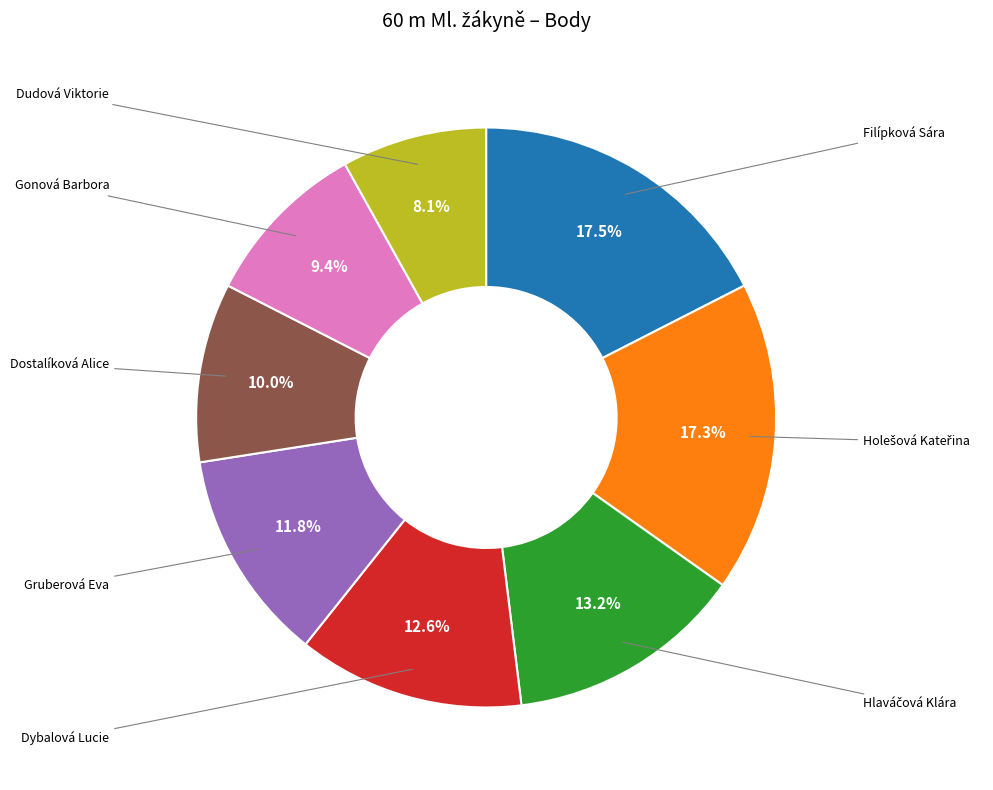

What percentage is NOT represented by Filípková Sára?

82.5%